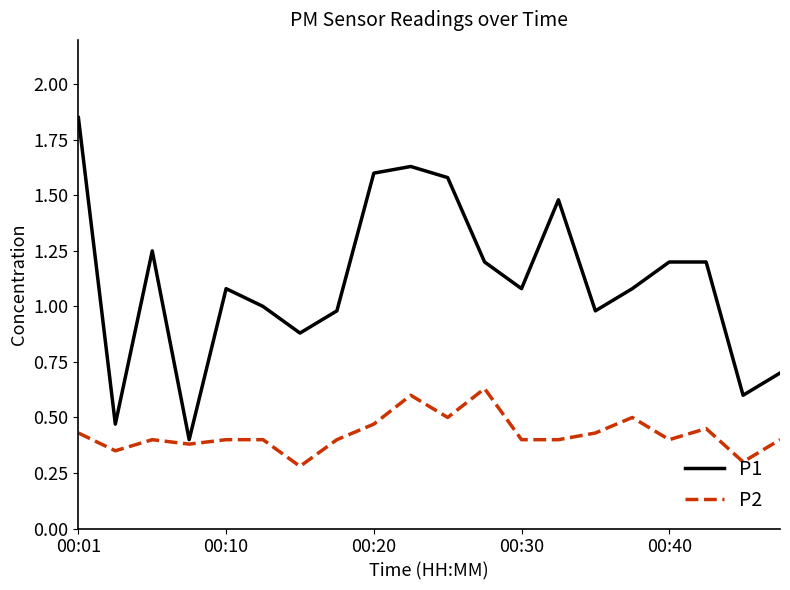

Which series has the largest total across all categories?

P1